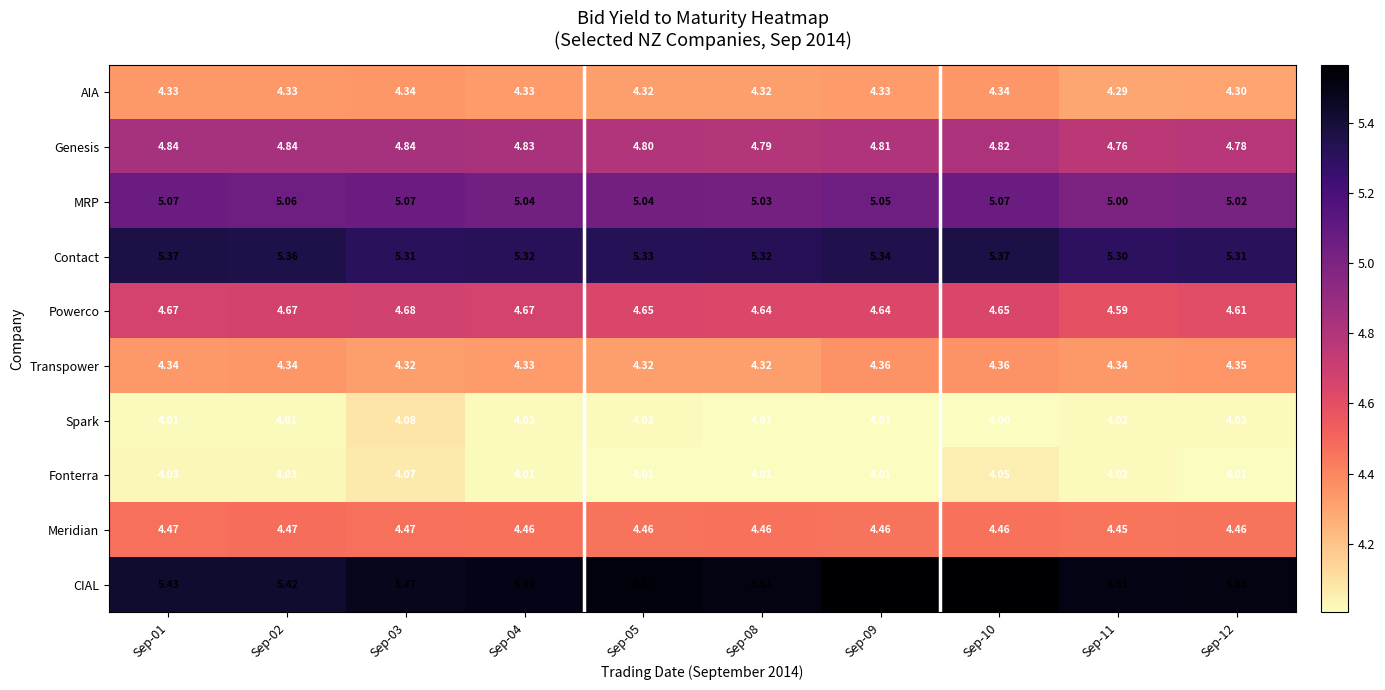

Which series has the largest range (max minus min)?

CIAL